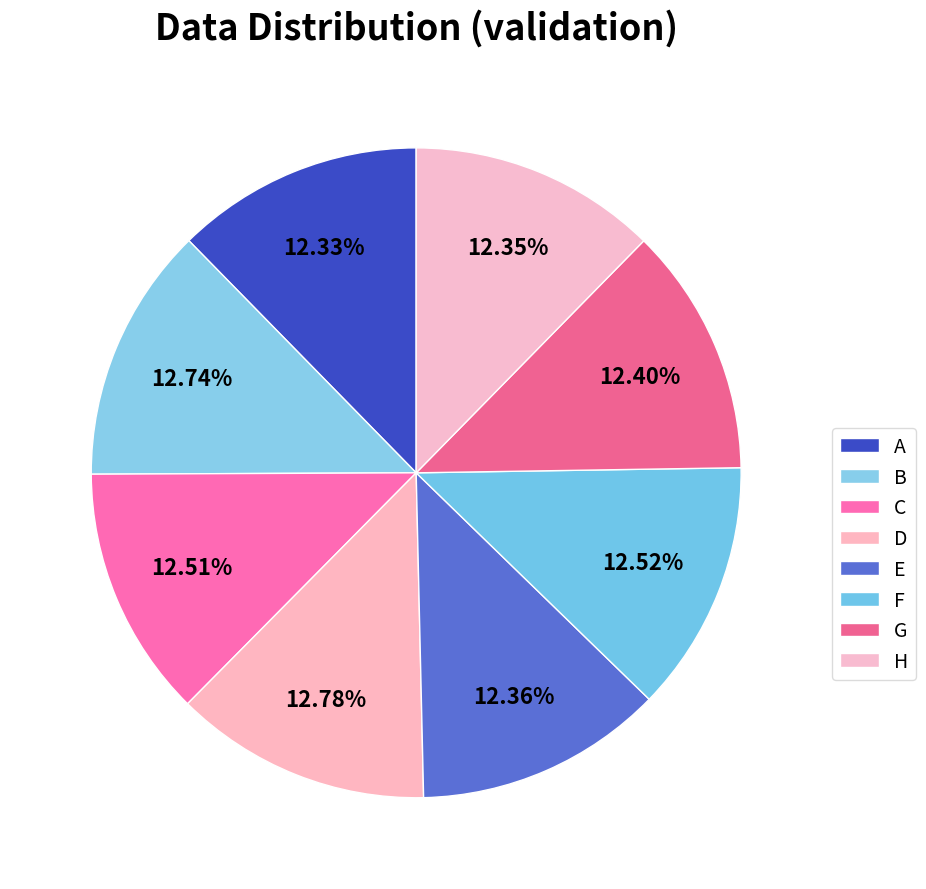

The G slice represents 12% of the pie. True or false?

True